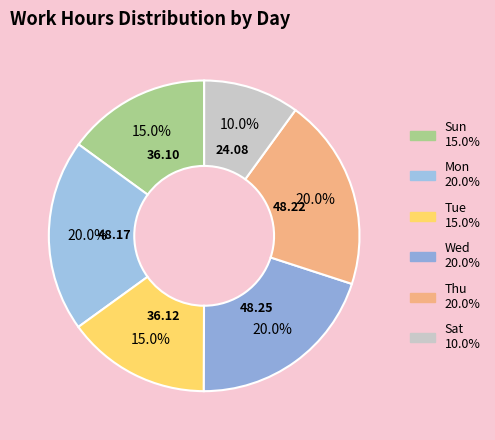

Count the number of slices in the pie.

6